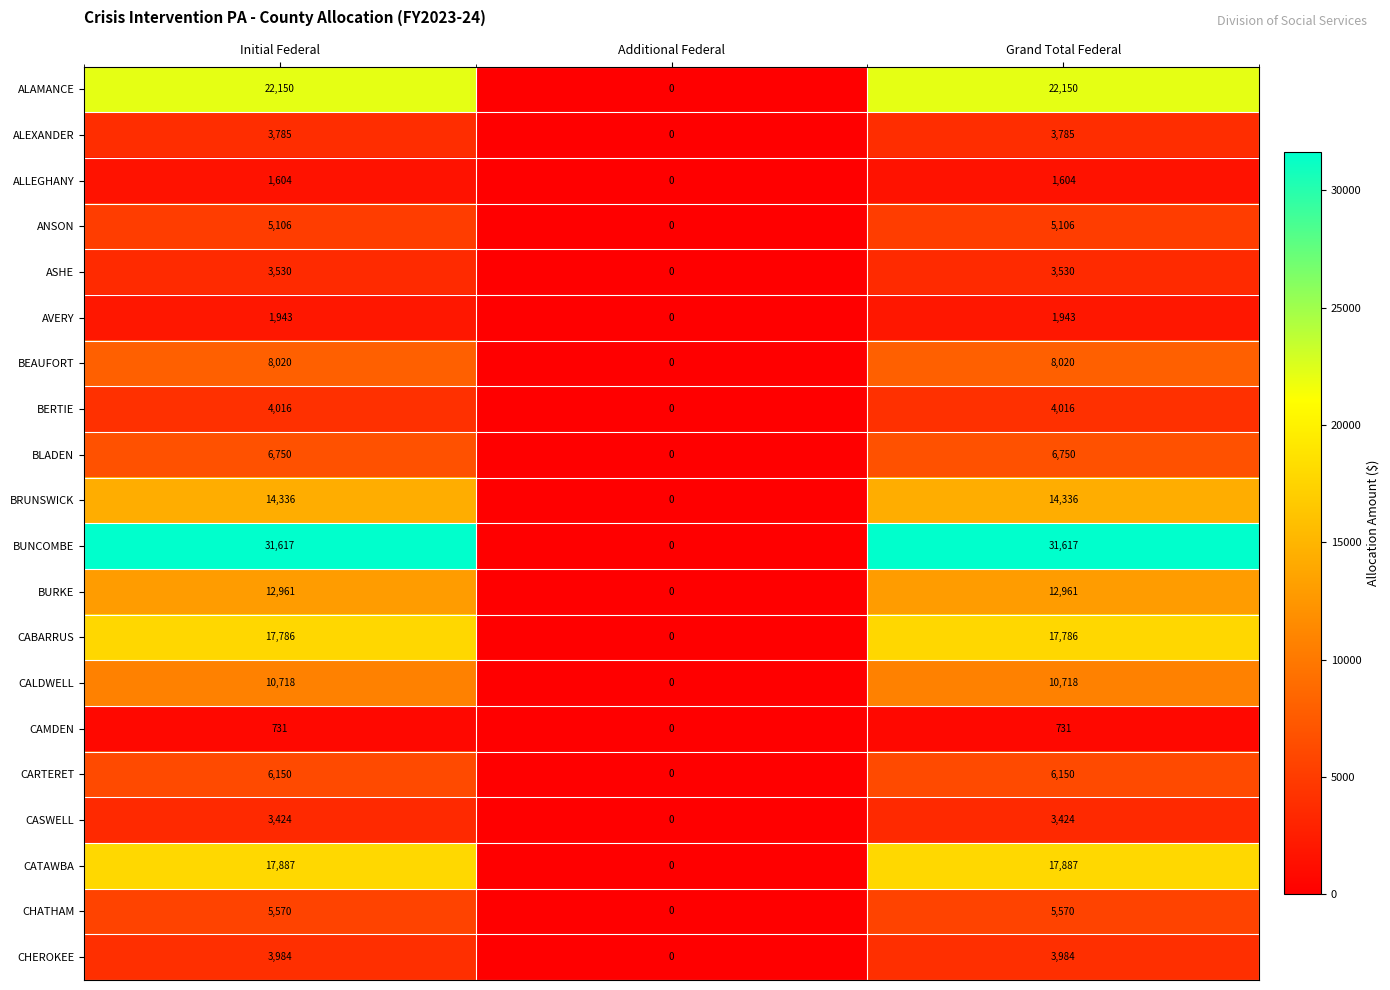

How many data points does each series have?

3